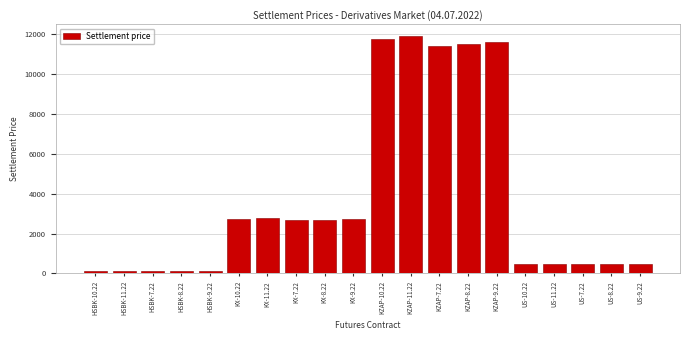

What is the difference between the maximum and minimum values?

11778.4